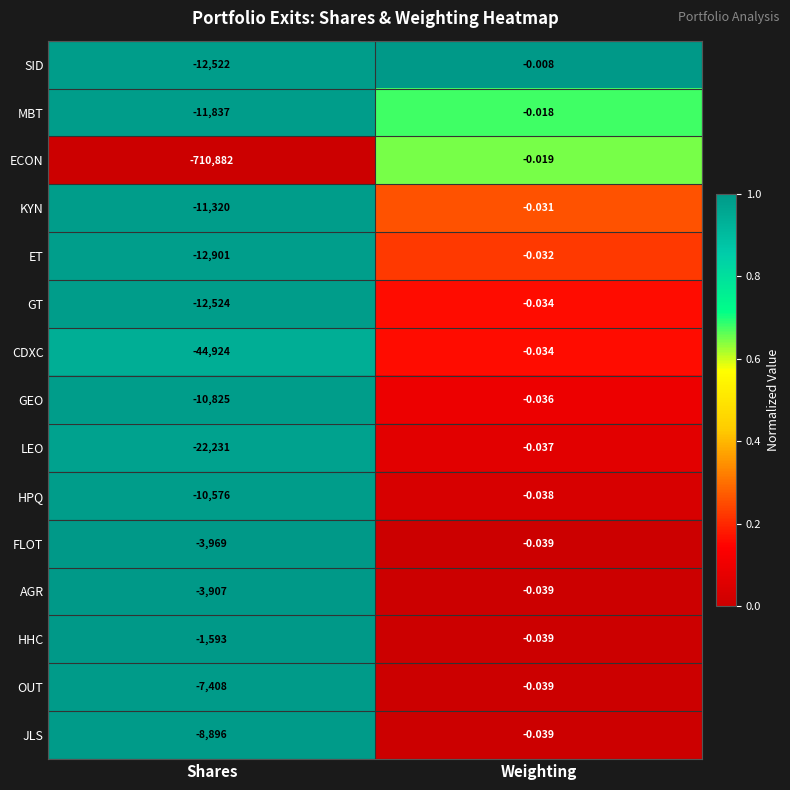

Is the value of AGR at Shares greater than the value of SID at Weighting?

No